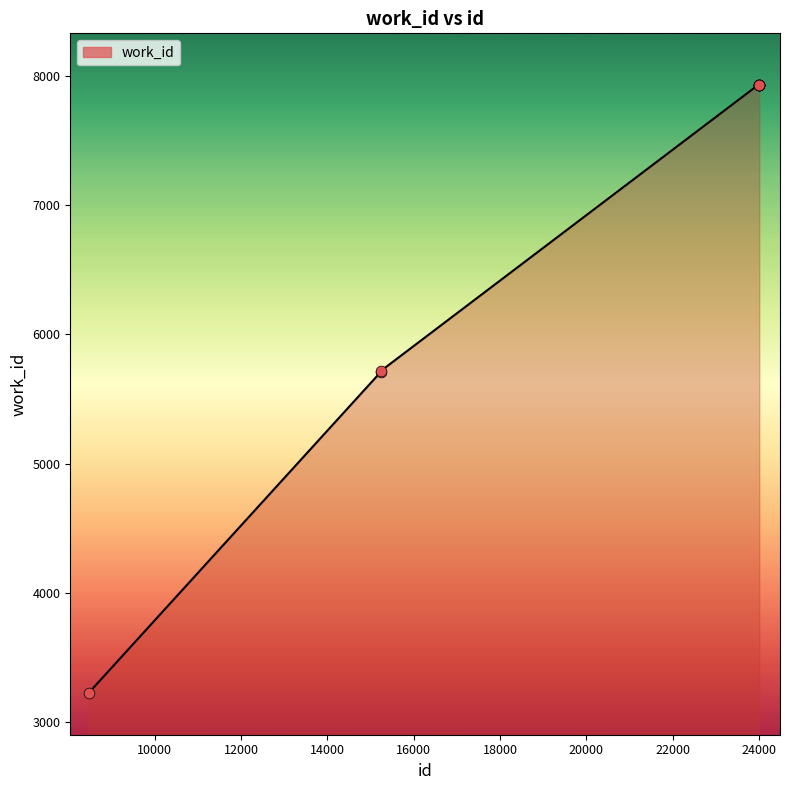

What is the minimum value shown in the chart?

3224